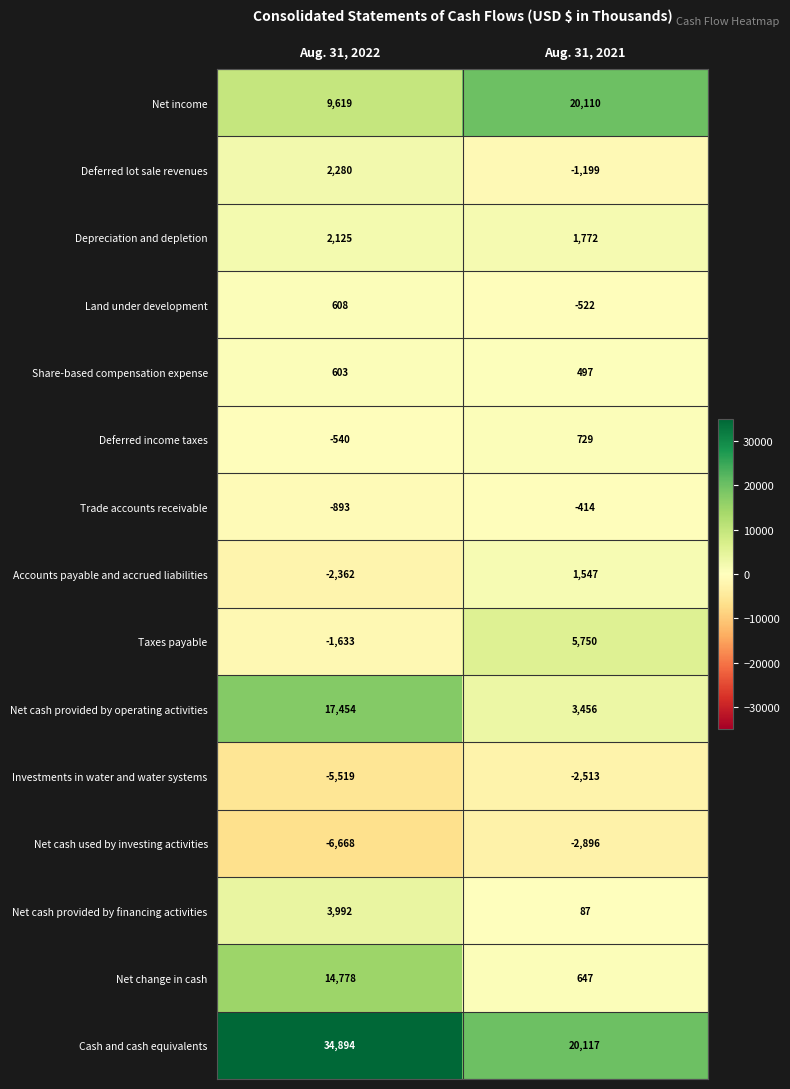

What is the spread (max minus min) of values at Aug. 31, 2021?

23013